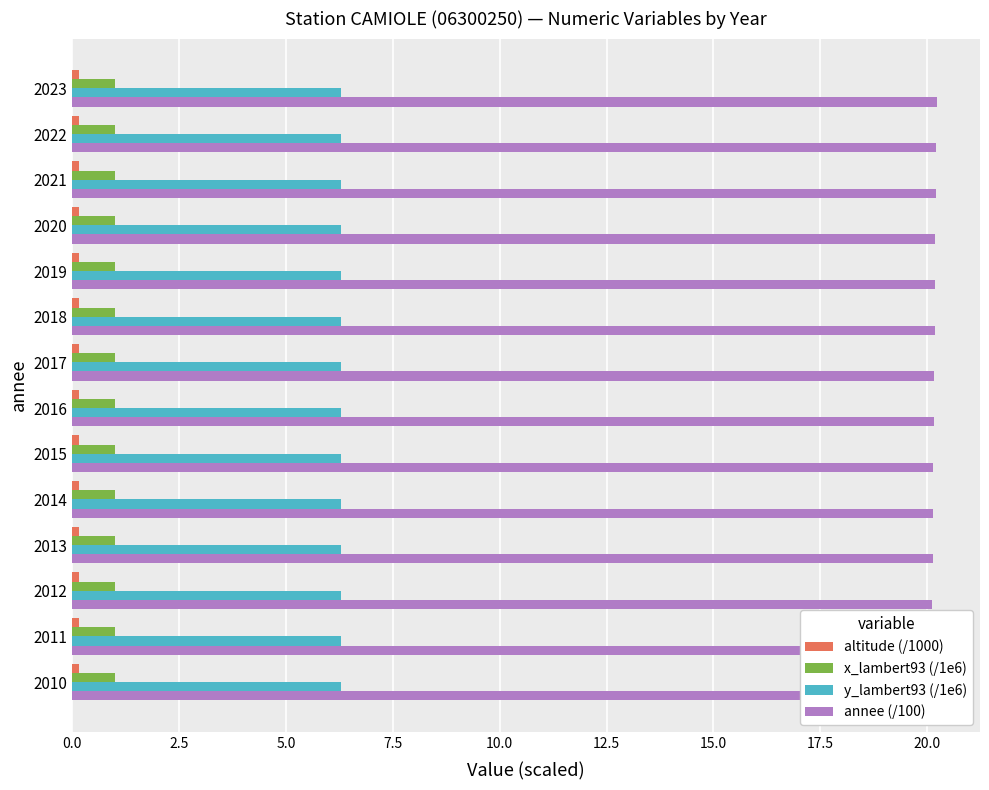

Does the chart contain any negative values?

No